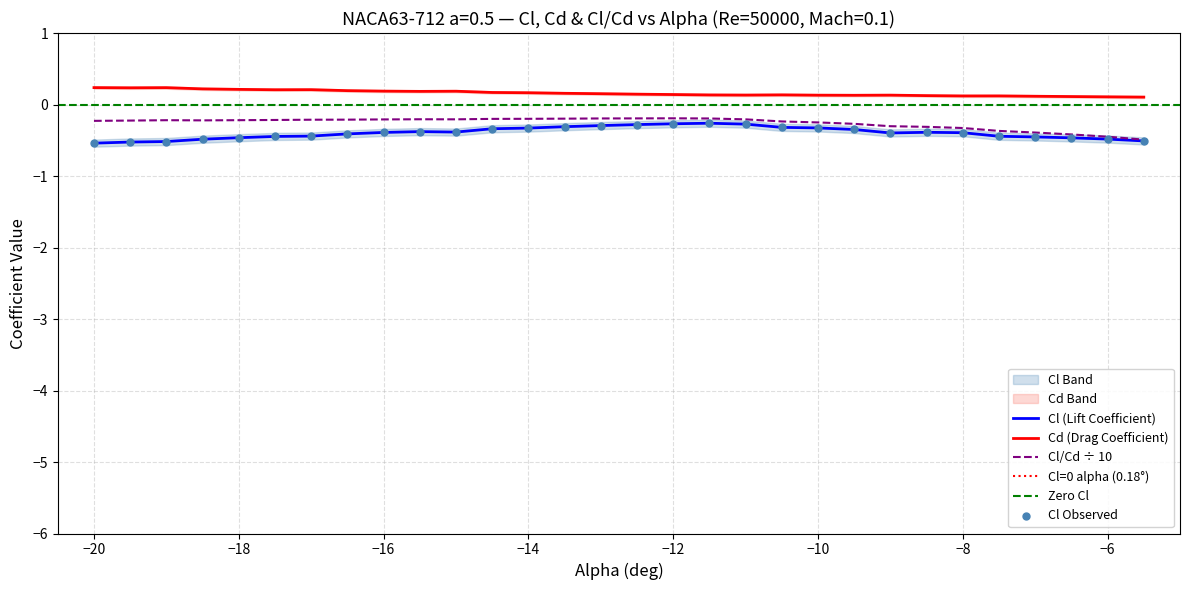

At how many categories does at least one series exceed 0?

30